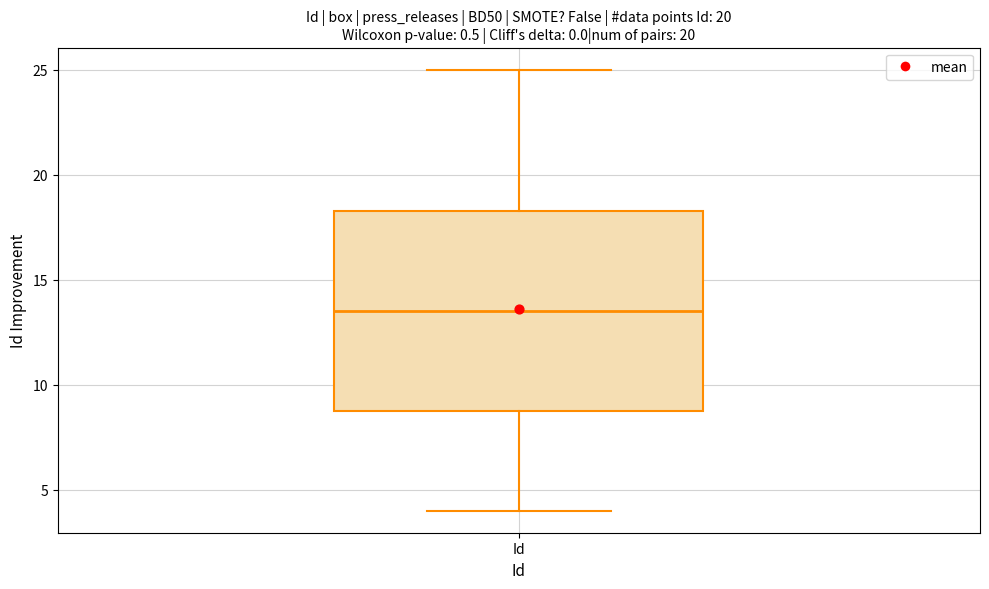

Transcribe this box plot: give where the median line is, the range the box spans, and where the two whiskers end, as read against the y-axis. The values are not printed on the chart, so give them approximately, as read against the axis.

median 13.5, box 9.0 to 18.5, whiskers 4.0 to 25.0